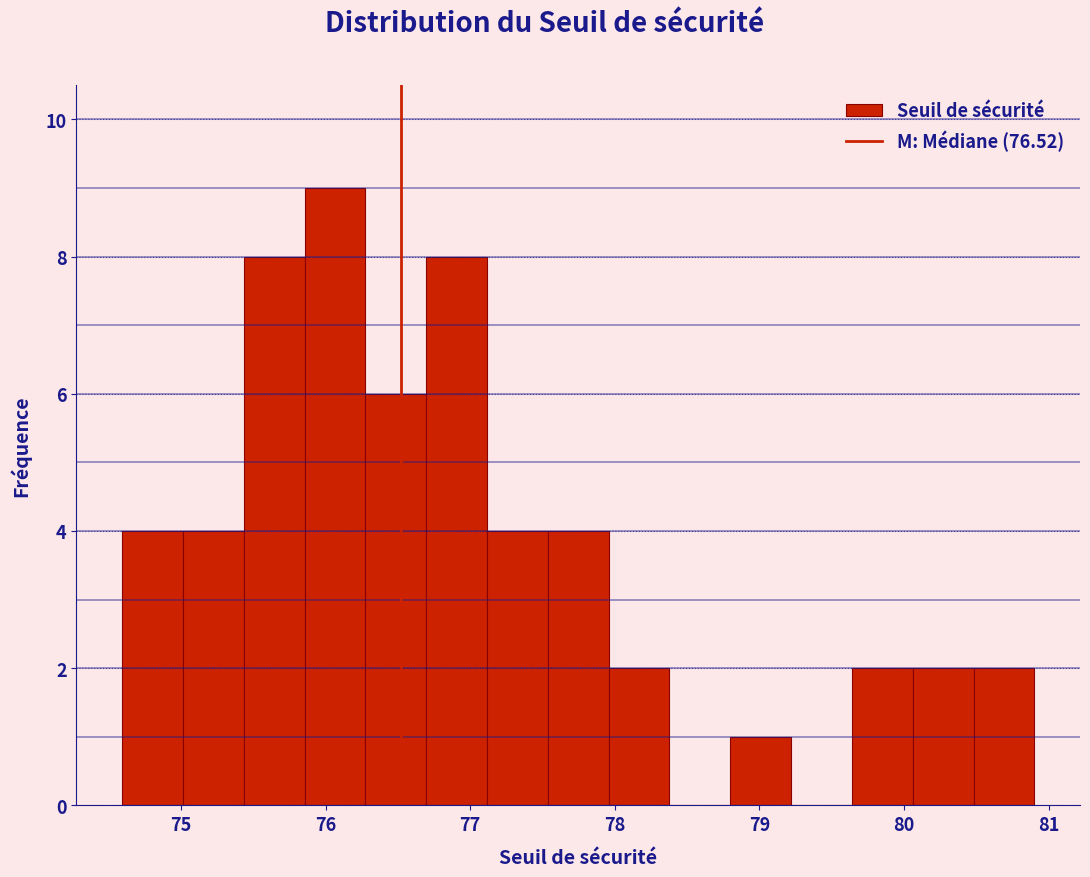

Which range on the x-axis has the tallest bar?

75.9 to 76.3